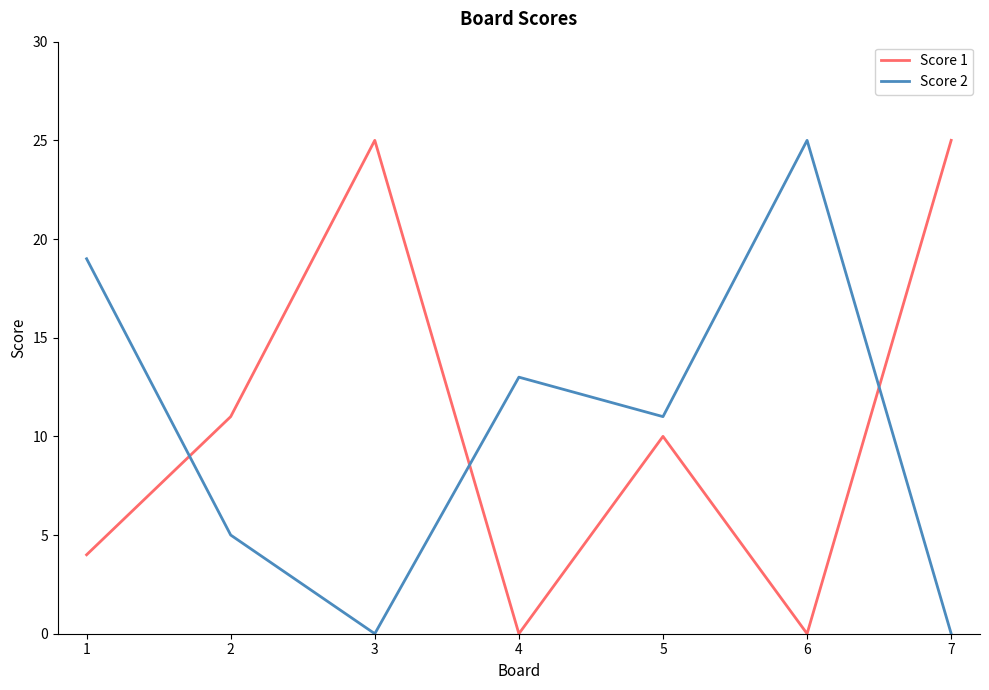

Is it true that Score 1 equals 0 at 4?

True